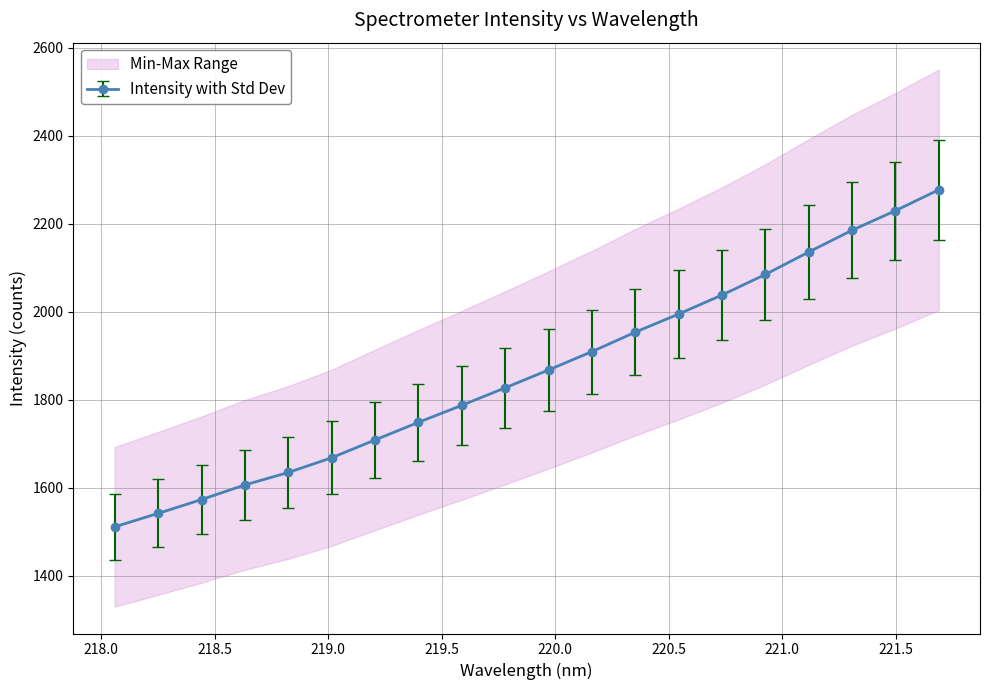

What is the minimum value for Intensity with Std Dev?

1511.2